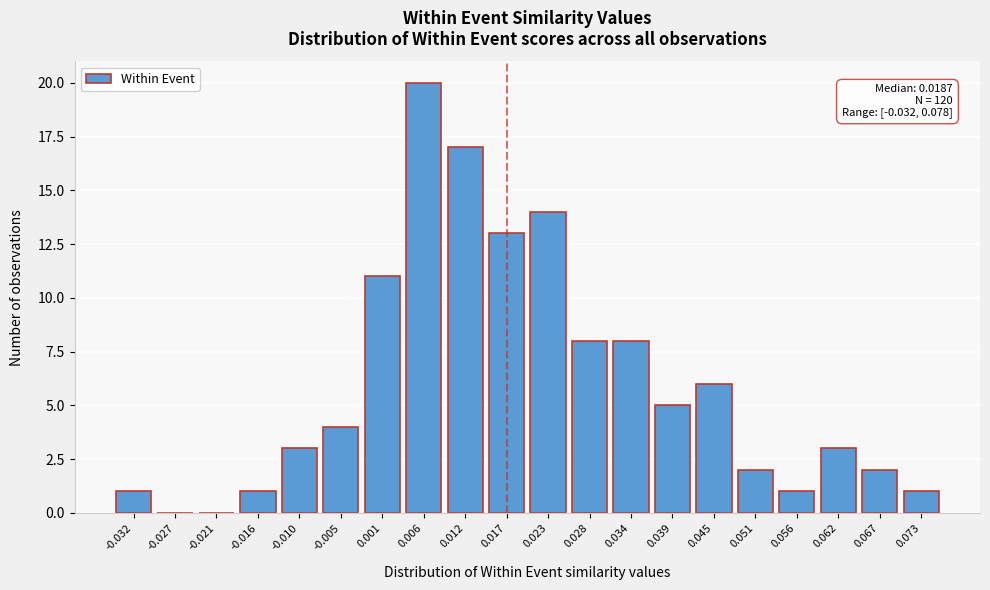

Reading left to right, list all the values displayed in this chart.

-0.032=1	-0.027=0	-0.021=0	-0.016=1	-0.010=3	-0.005=4	0.001=11	0.006=20	0.012=17	0.017=13	0.023=14	0.028=8	0.034=8	0.039=5	0.045=6	0.051=2	0.056=1	0.062=3	0.067=2	0.073=1